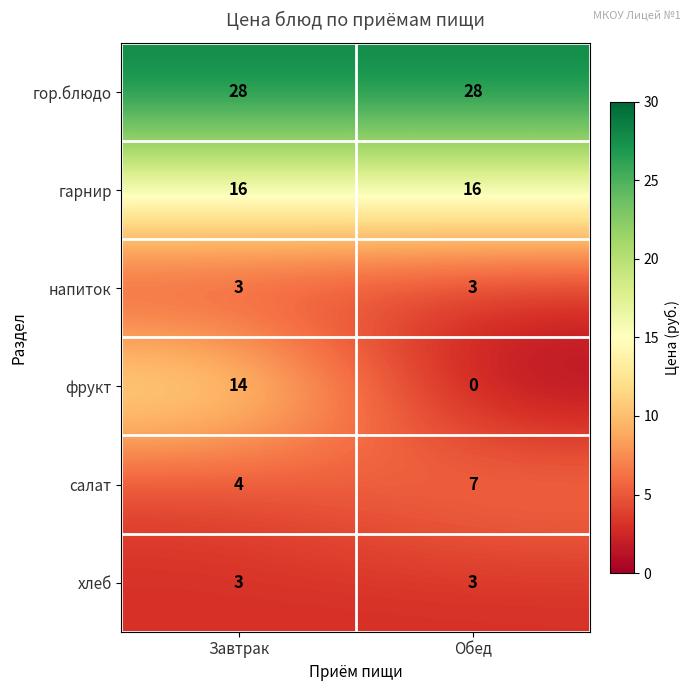

Is it true that салат equals 6 at Завтрак?

False